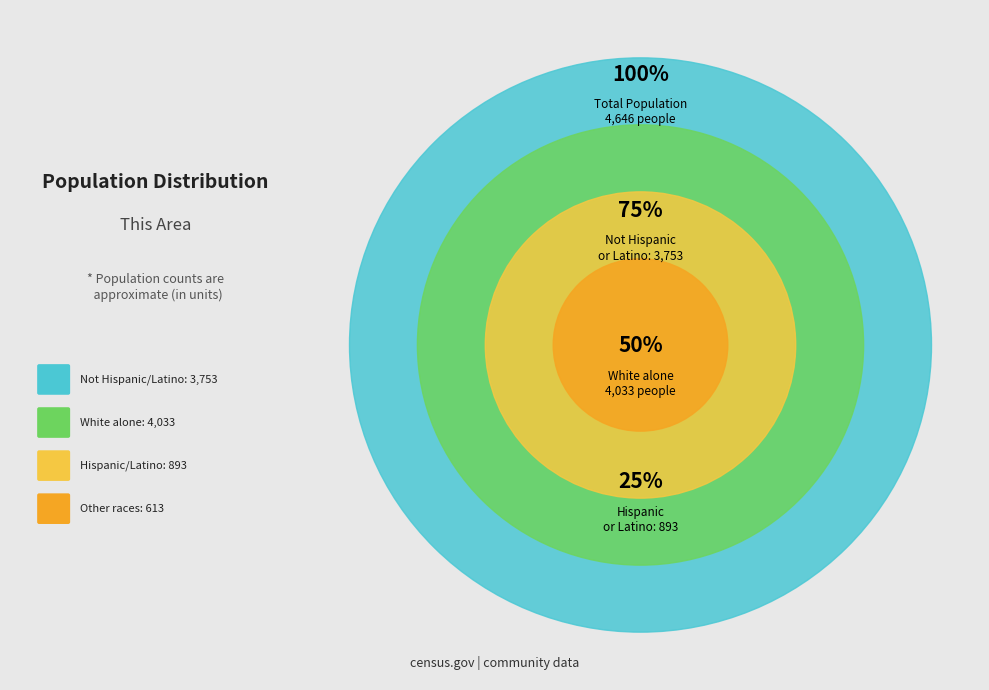

Does American Indian
and Alaska Native account for over 50% of the chart?

No